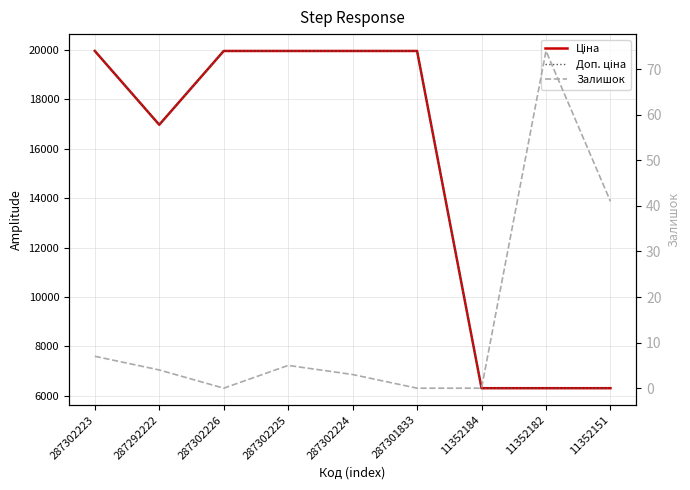

How many values in the Залишок series are below 4?

4